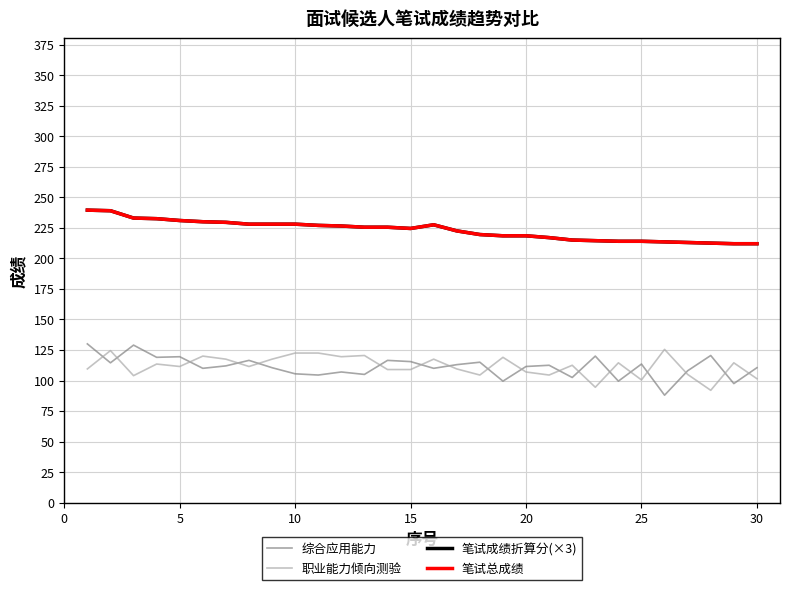

Which series has the widest spread of values?

综合应用能力